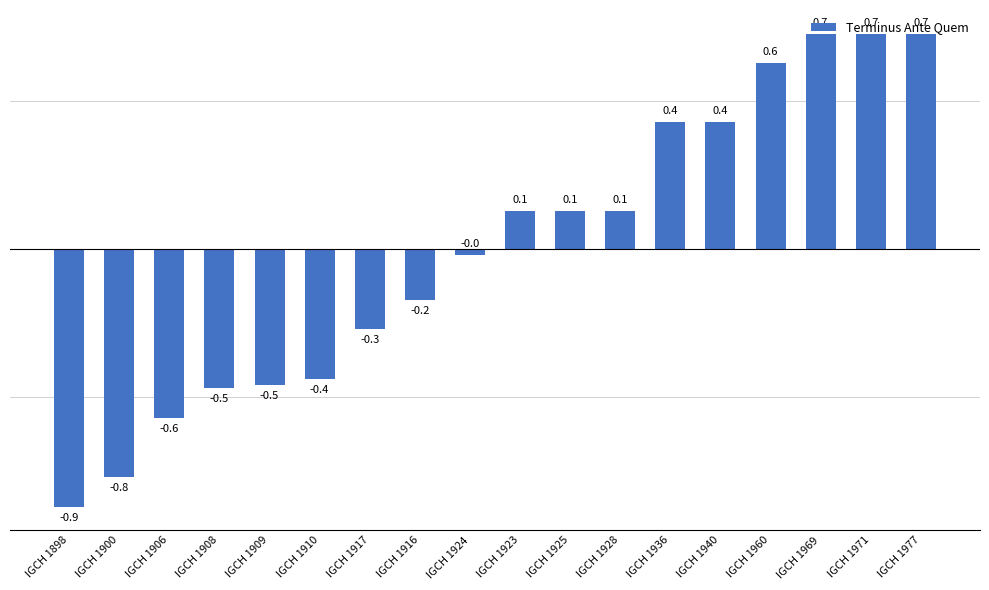

Which has a higher value, IGCH 1916 or IGCH 1936?

IGCH 1936